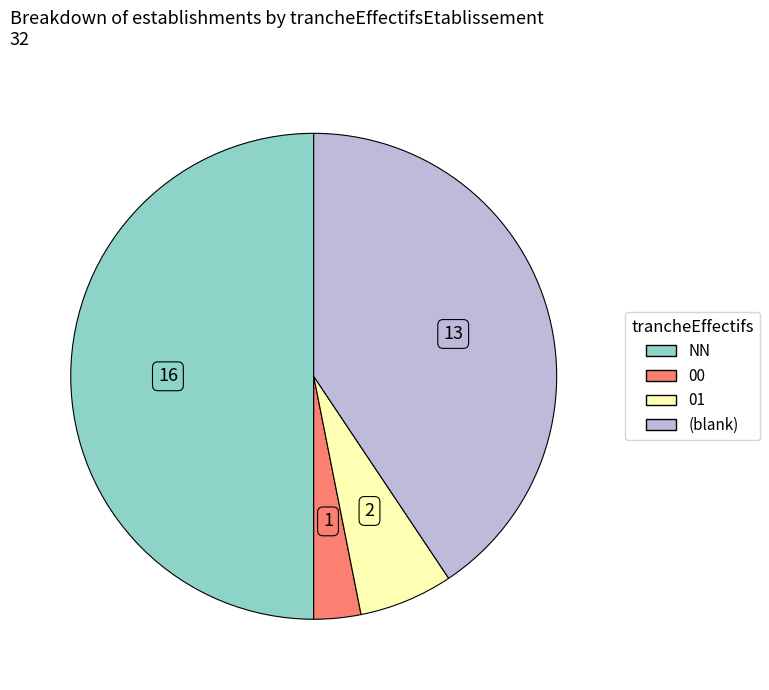

What is the largest slice in the pie chart?

NN